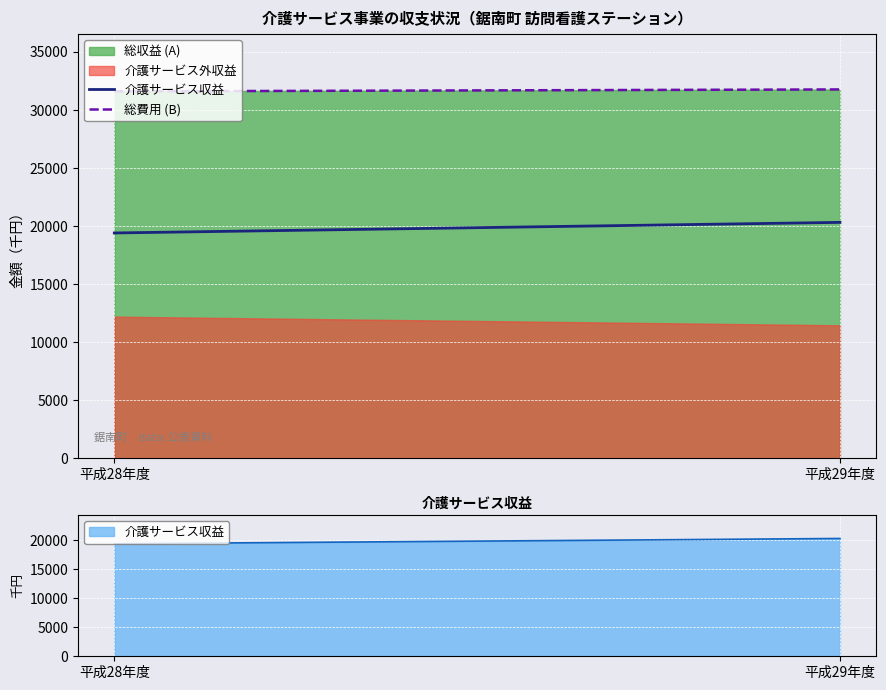

What is the average value of the 介護サービス外収益 series?

11826